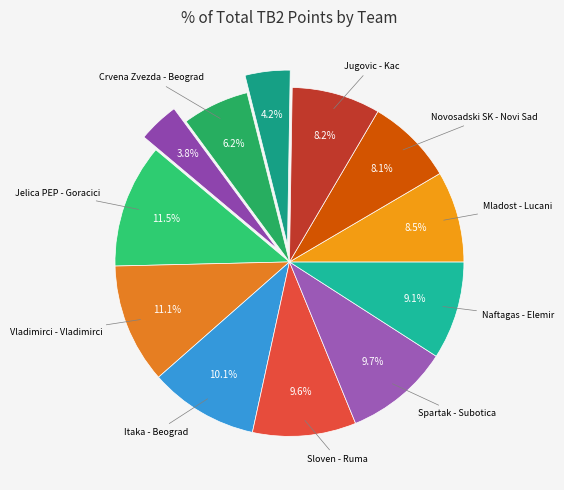

Rank the categories by value from lowest to highest.

Partizan - Beograd, Mladost - Nova Pazova, Crvena Zvezda - Beograd, Novosadski SK - Novi Sad, Jugovic - Kac, Mladost - Lucani, Naftagas - Elemir, Sloven - Ruma, Spartak - Subotica, Itaka - Beograd, Vladimirci - Vladimirci, Jelica PEP - Goracici